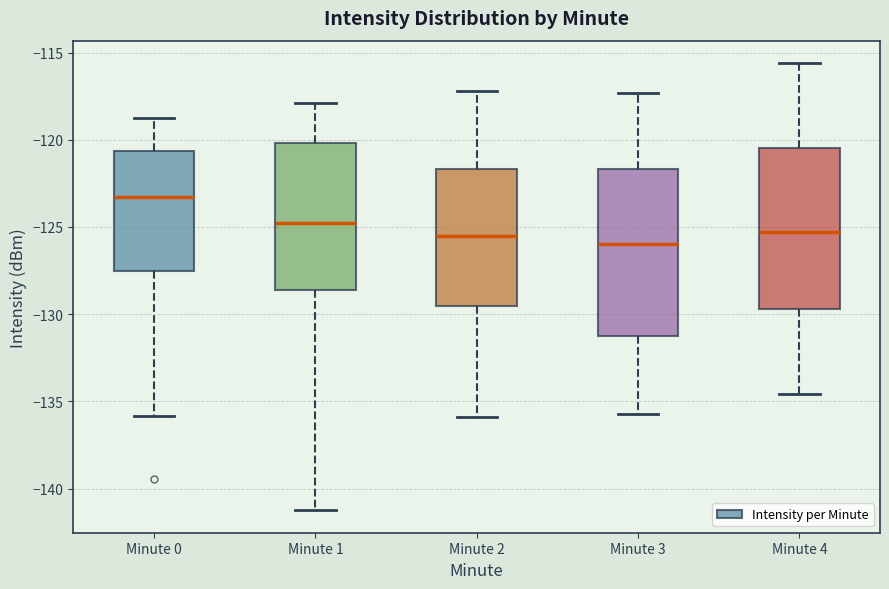

Reading left to right, read every box against the y-axis: the position of its median line, the range the box covers, and the ends of its whiskers. The values are not printed on the chart, so give them approximately, as read against the axis.

Minute 0: median -123.5, box -127.5 to -120.5, whiskers -136.0 to -118.5
Minute 1: median -125.0, box -128.5 to -120.0, whiskers -141.0 to -118.0
Minute 2: median -125.5, box -129.5 to -121.5, whiskers -136.0 to -117.0
Minute 3: median -126.0, box -131.0 to -121.5, whiskers -135.5 to -117.5
Minute 4: median -125.5, box -129.5 to -120.5, whiskers -134.5 to -115.5